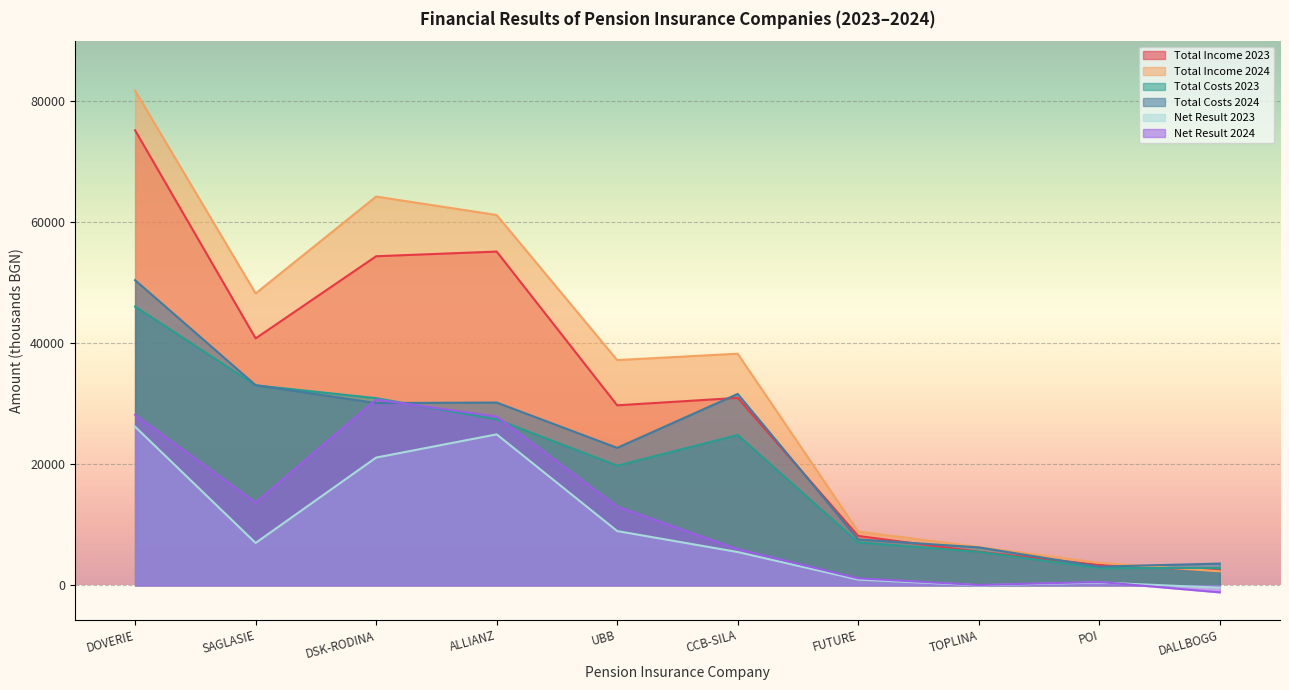

The value of PIC SAGLASIE at DOVERIE 2024 is 48211. True or false?

True